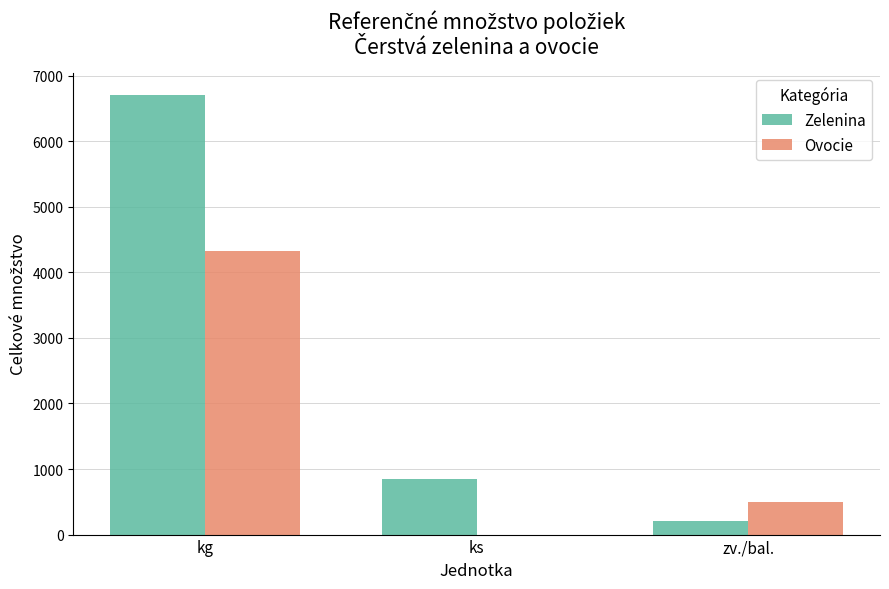

What is the highest value of the Zelenina series?

6710